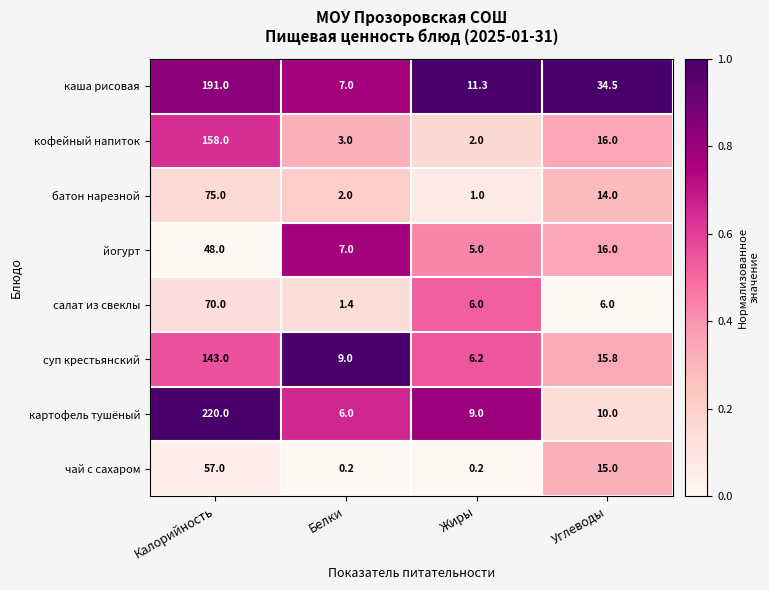

List the series in order of their peak value, lowest first.

йогурт, чай с сахаром, салат из свеклы, батон нарезной, суп крестьянский, кофейный напиток, каша рисовая, картофель тушёный